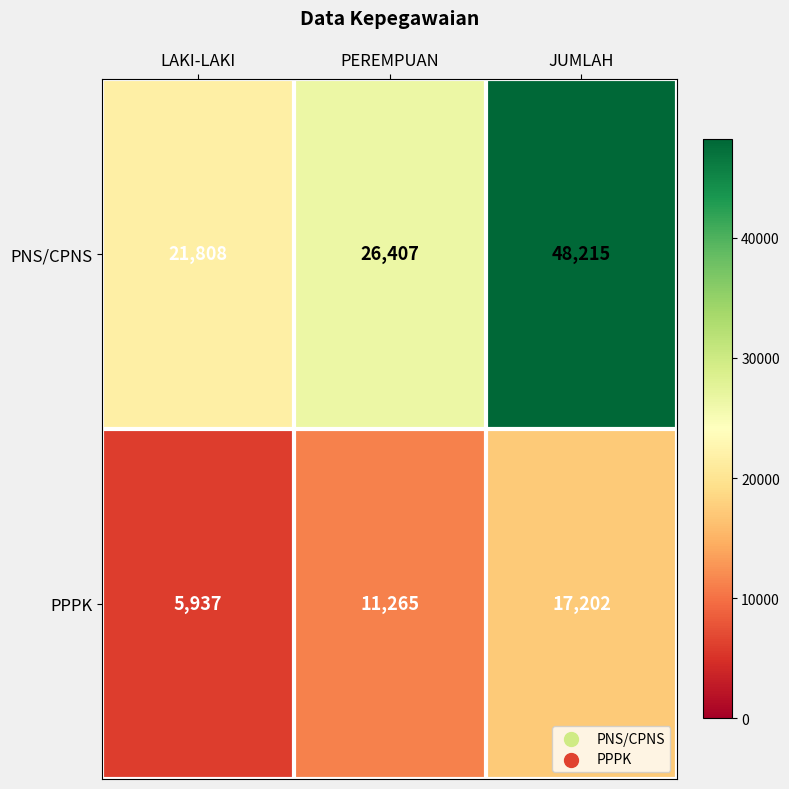

At which category does the chart reach its minimum across all series?

LAKI-LAKI